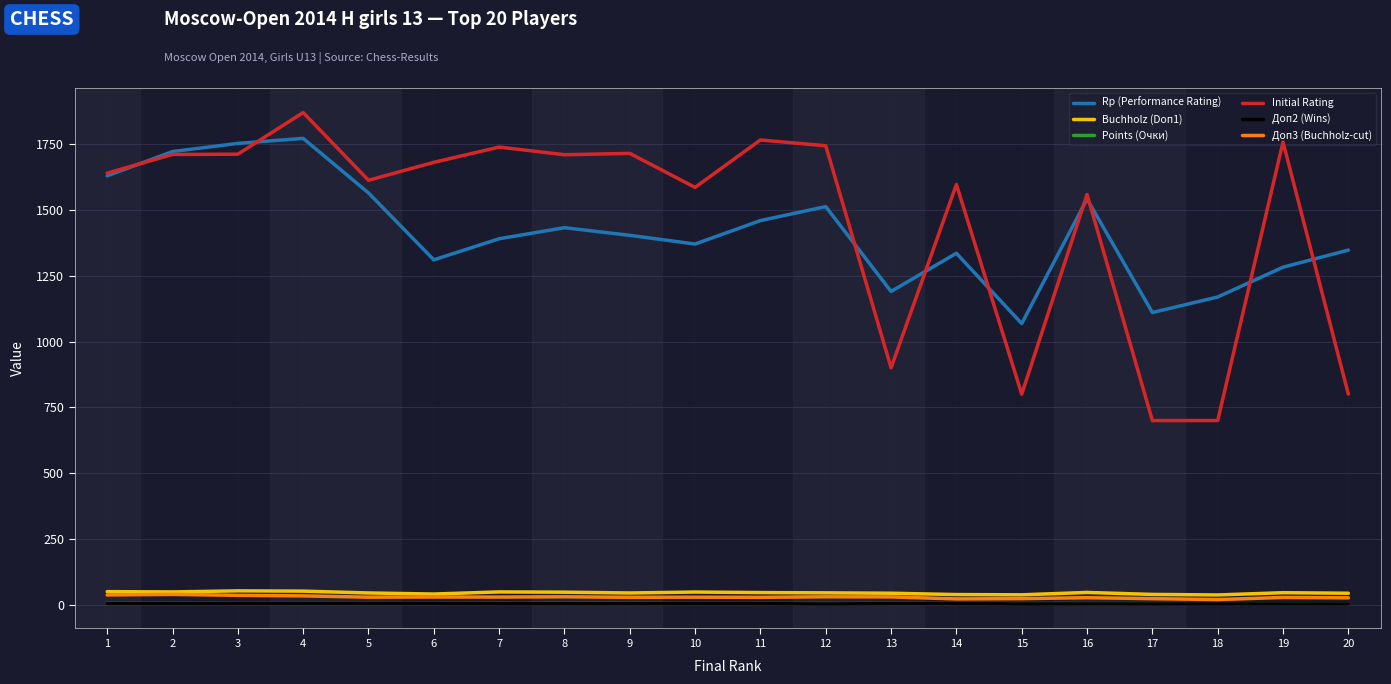

What is the spread (max minus min) of values at 12?

1739.0